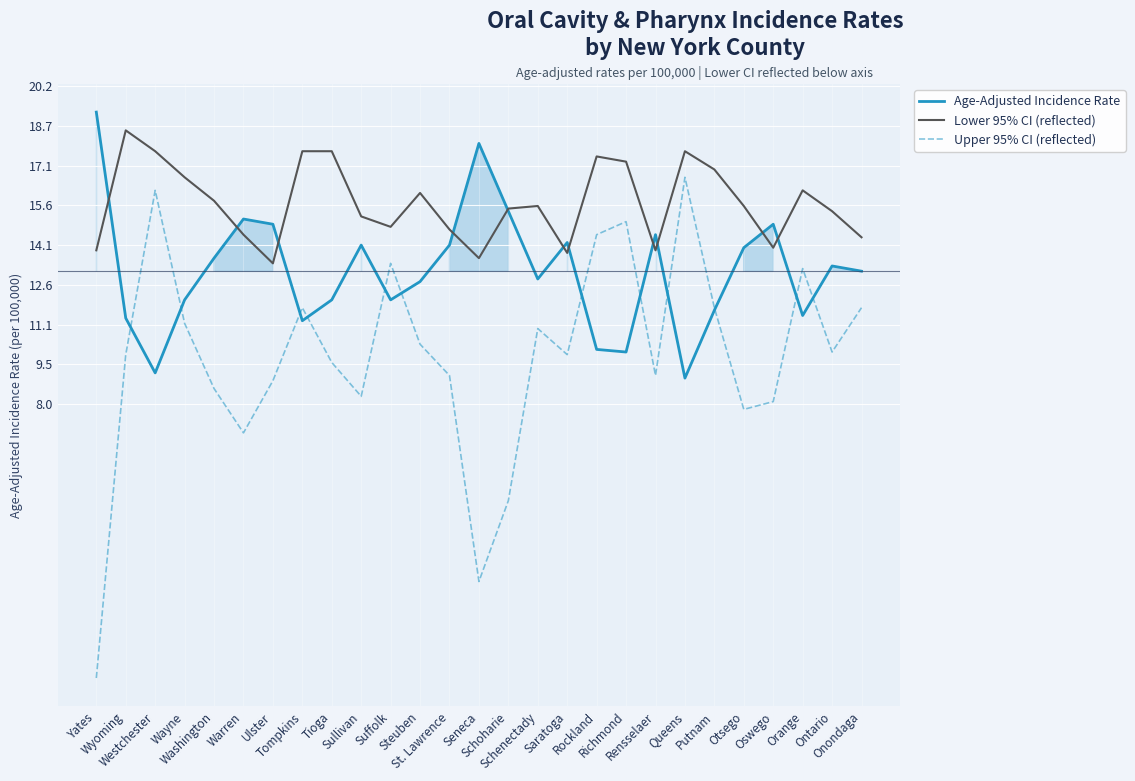

True or false: Upper 95% CI (reflected) has a value of -4.0 at St. Lawrence.

True